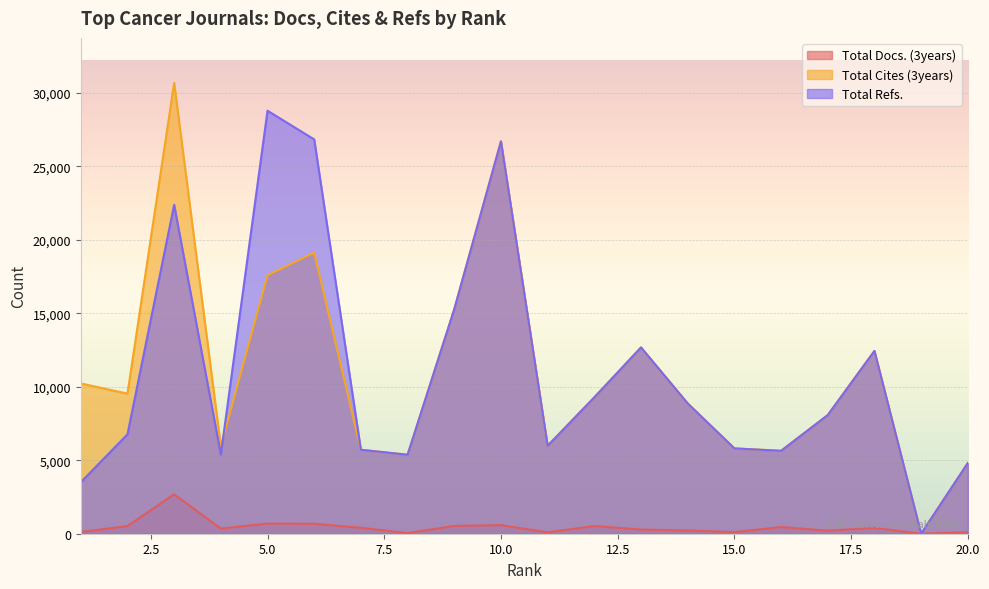

The value of Total Cites (3years) at 16 is 3671. True or false?

False